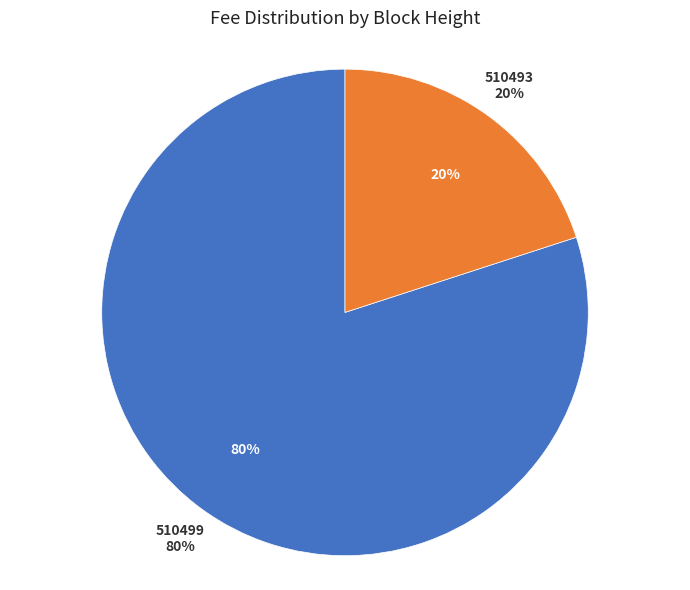

What percentage is the 510499 slice, to the nearest percent?

80%